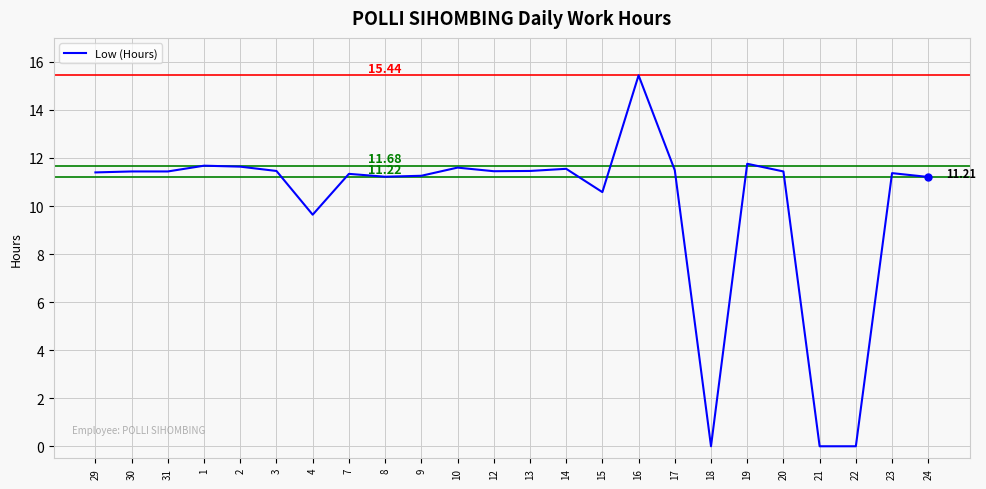

What is the change in value from 29 to 18?

-11.4